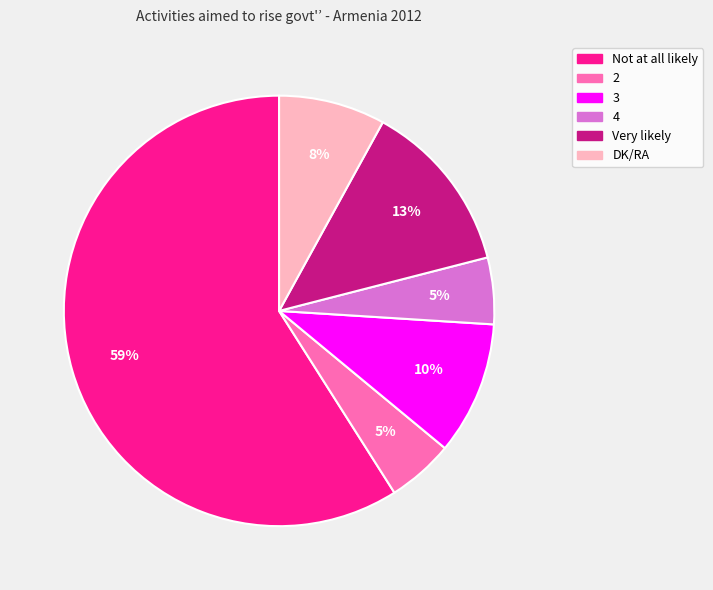

To the nearest percent, what is the difference between the largest and smallest slice percentages?

54%